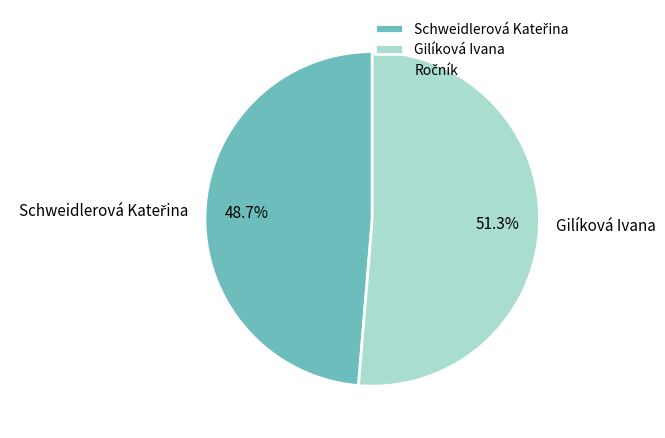

Which slice represents more than half of the pie?

Gilíková Ivana